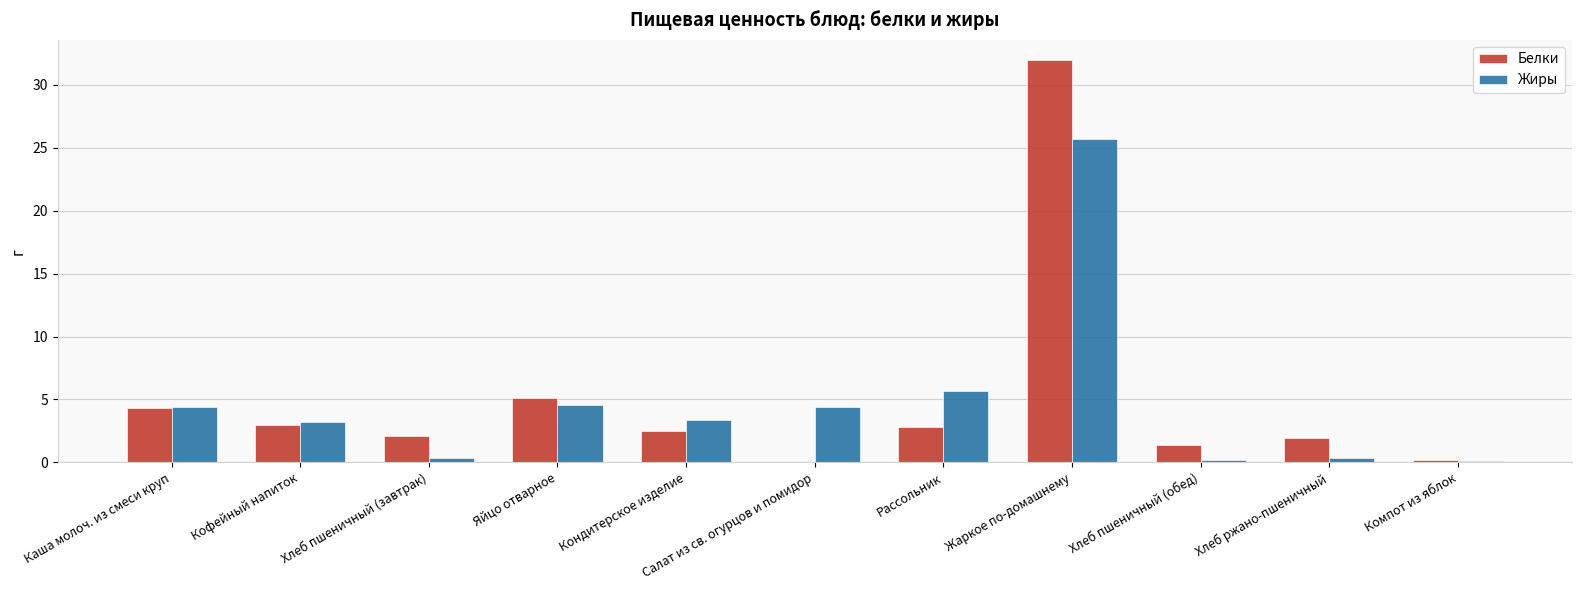

Where is Белки nearest to the value 15?

Яйцо отварное